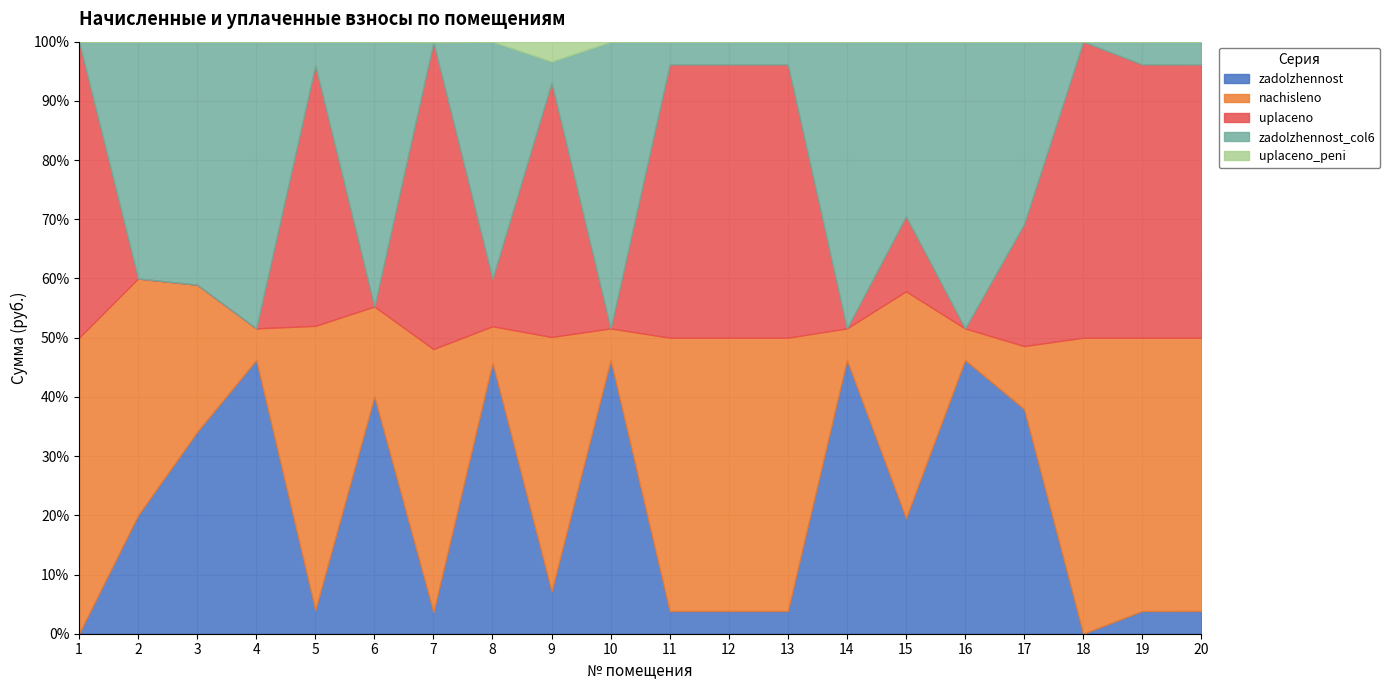

Which has a higher value, 1 or 9?

9